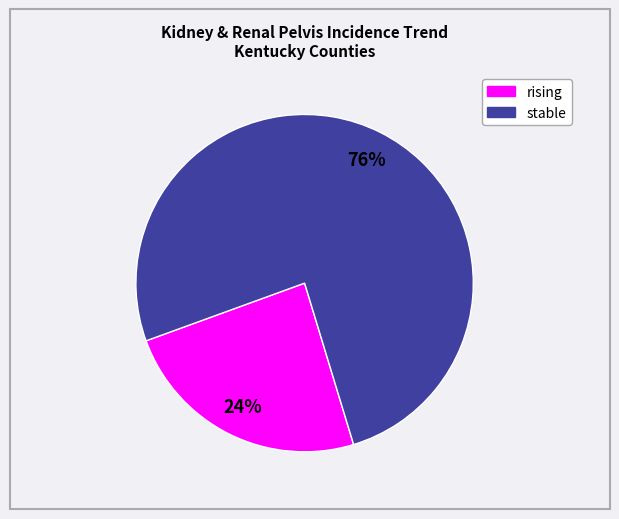

Is it true that stable is 76% of the pie?

True